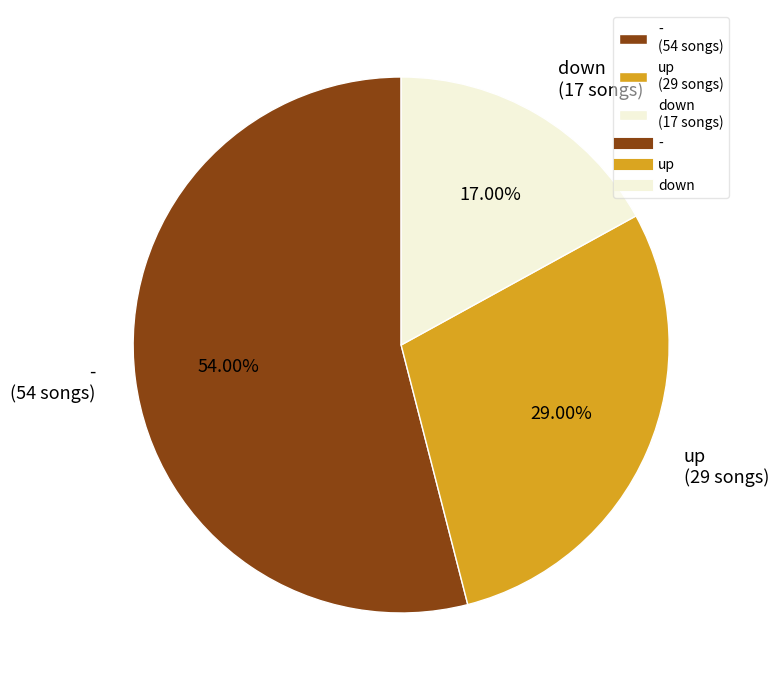

How many slices are in this pie chart?

3